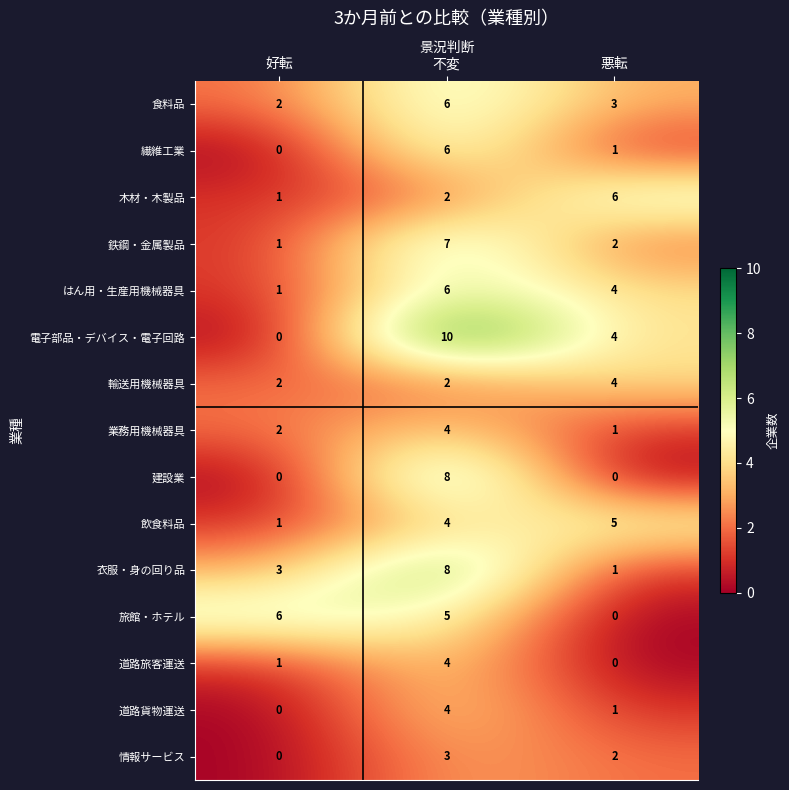

What is the average value of the 衣服・身の回り品 series?

4